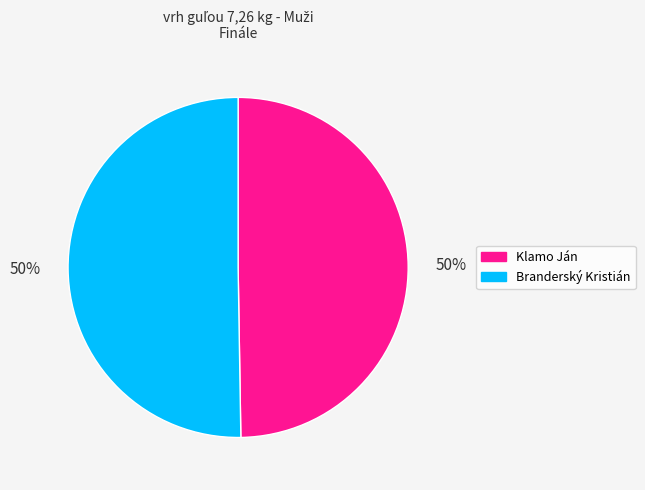

To the nearest percent, what is the combined percentage of Klamo Ján and Branderský Kristián?

100%